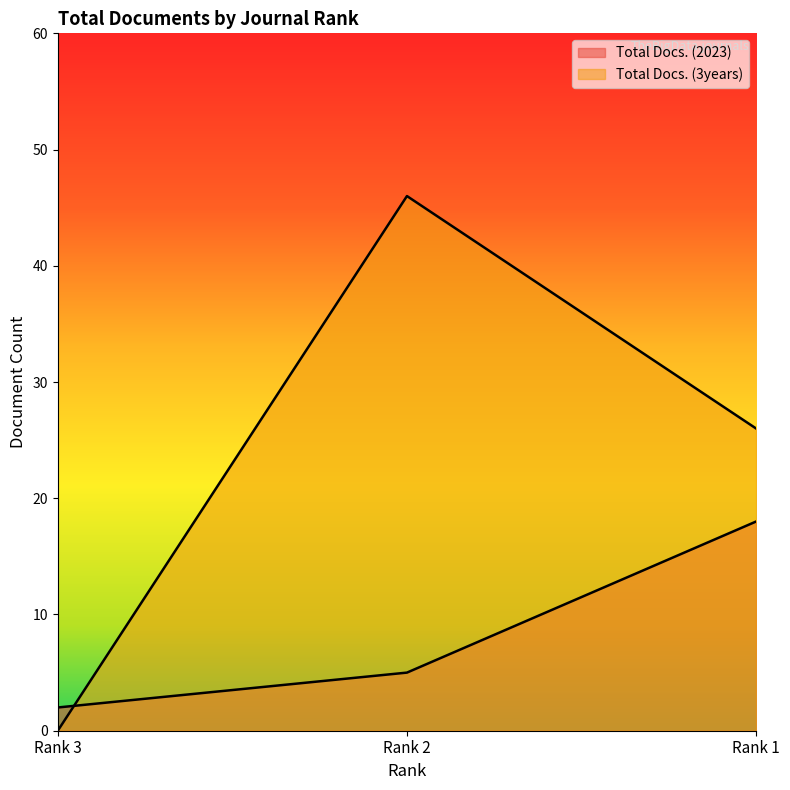

How many data points in Total Docs. (3years) are above 26?

1